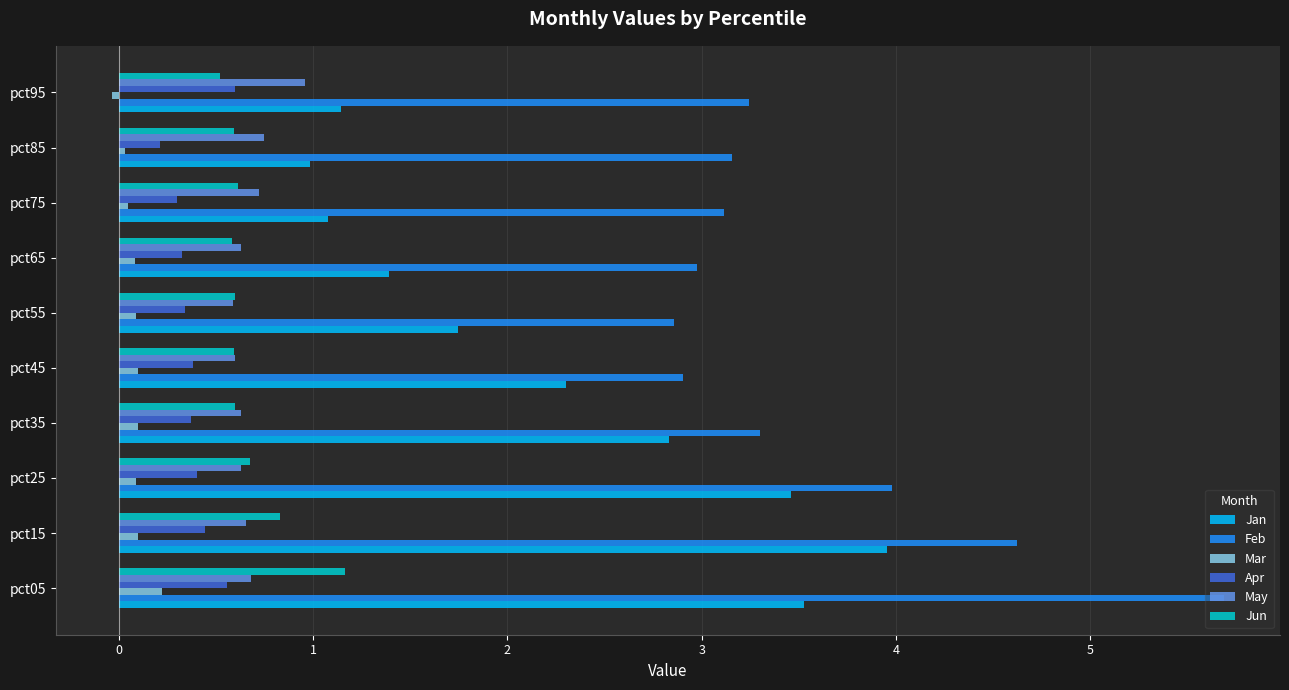

Is the value of Jan at pct55 greater than the value of Feb at pct45?

No